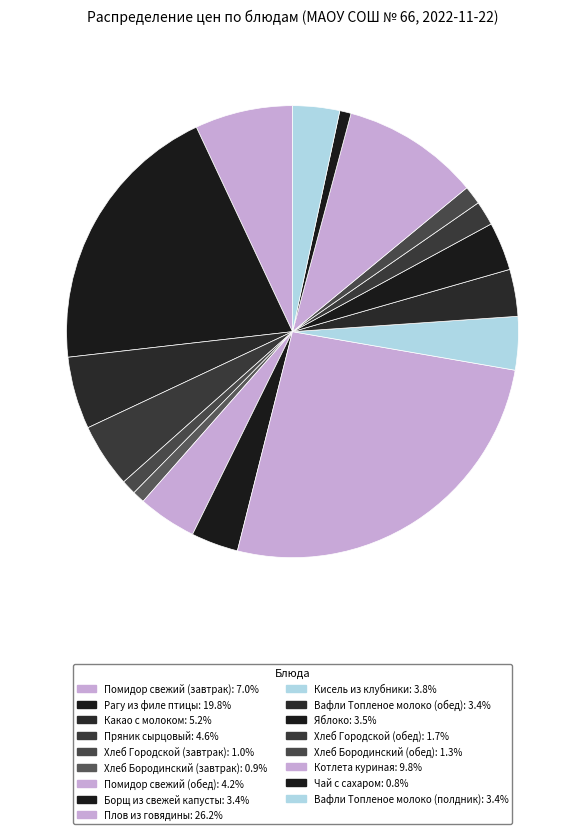

True or false: Помидор свежий (завтрак) accounts for 7% of the total.

True